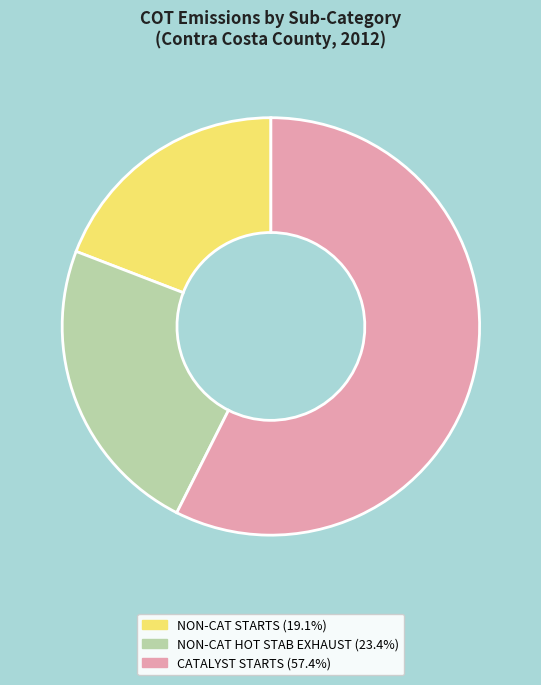

Is the sum of CATALYST STARTS (57.4%) and NON-CAT STARTS (19.1%) greater than half?

Yes